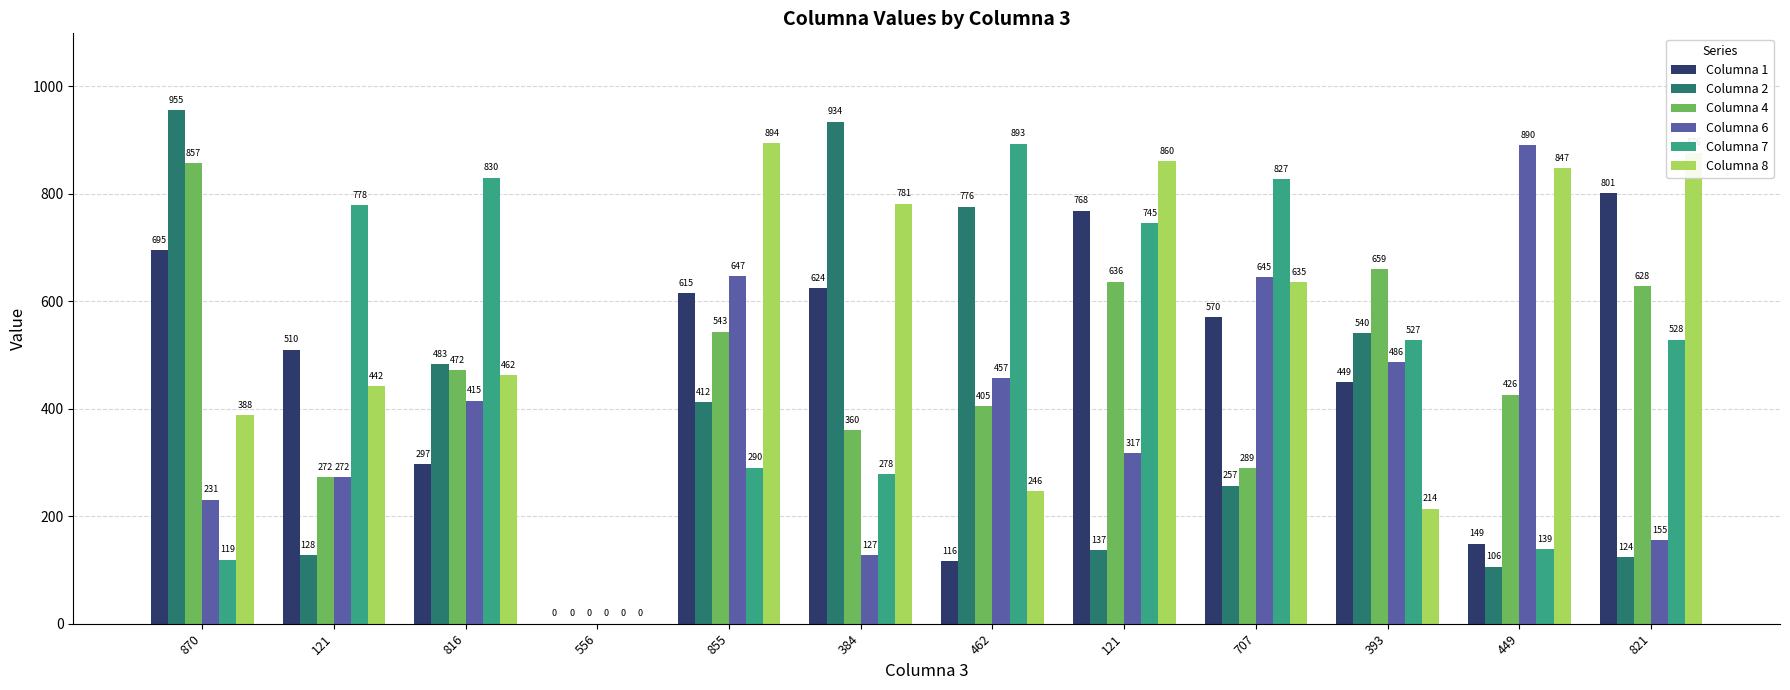

How many series are shown in this chart?

6